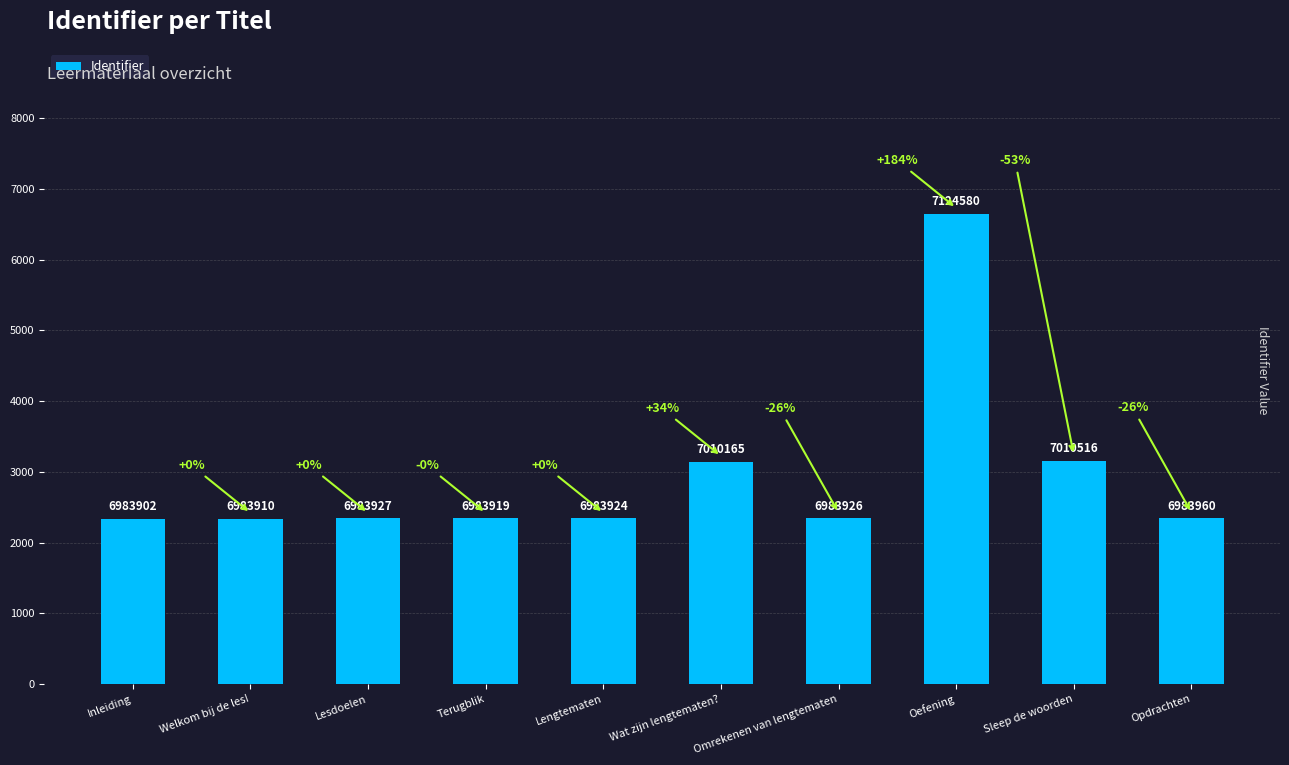

How many bars are there in total?

10